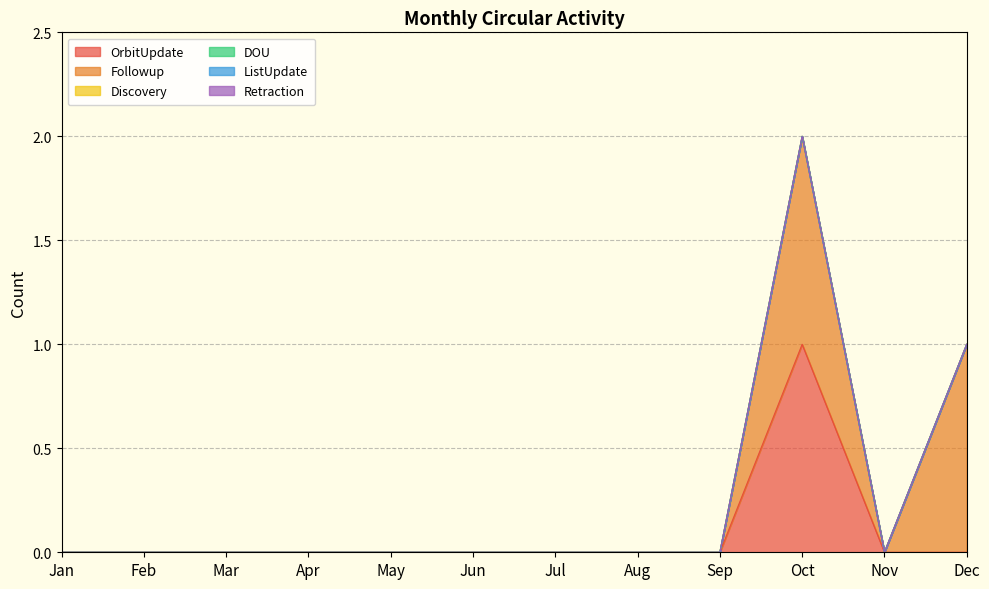

Does the chart display data point markers on the line(s)?

No